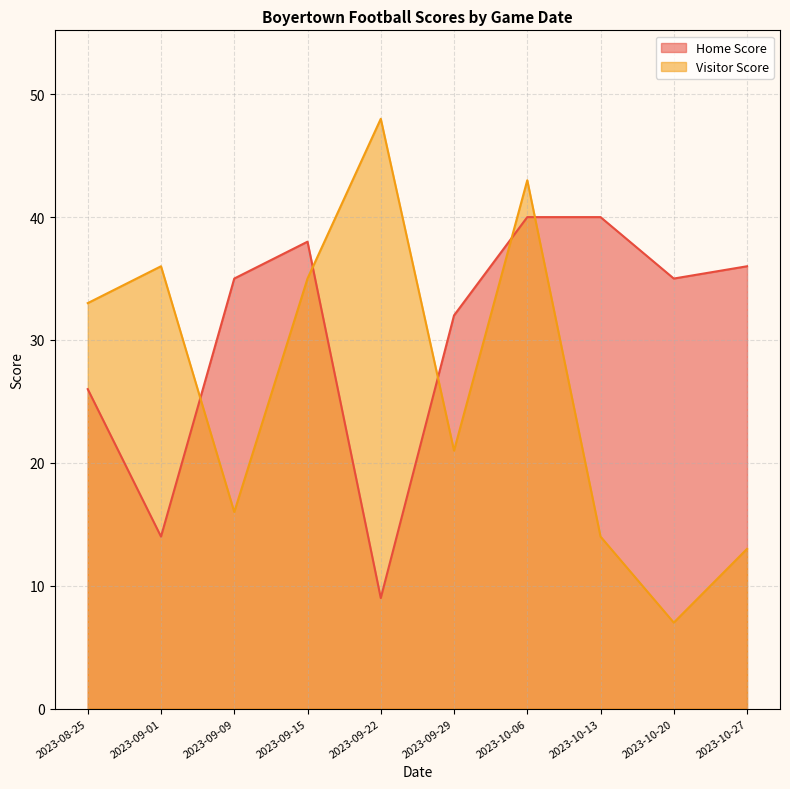

Which series has the largest range (max minus min)?

Visitor Score